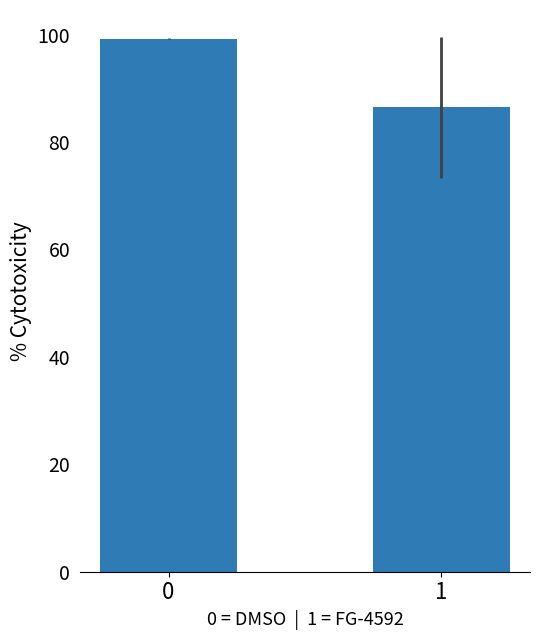

The chart shows a value of 99.2 at 0. True or false?

True